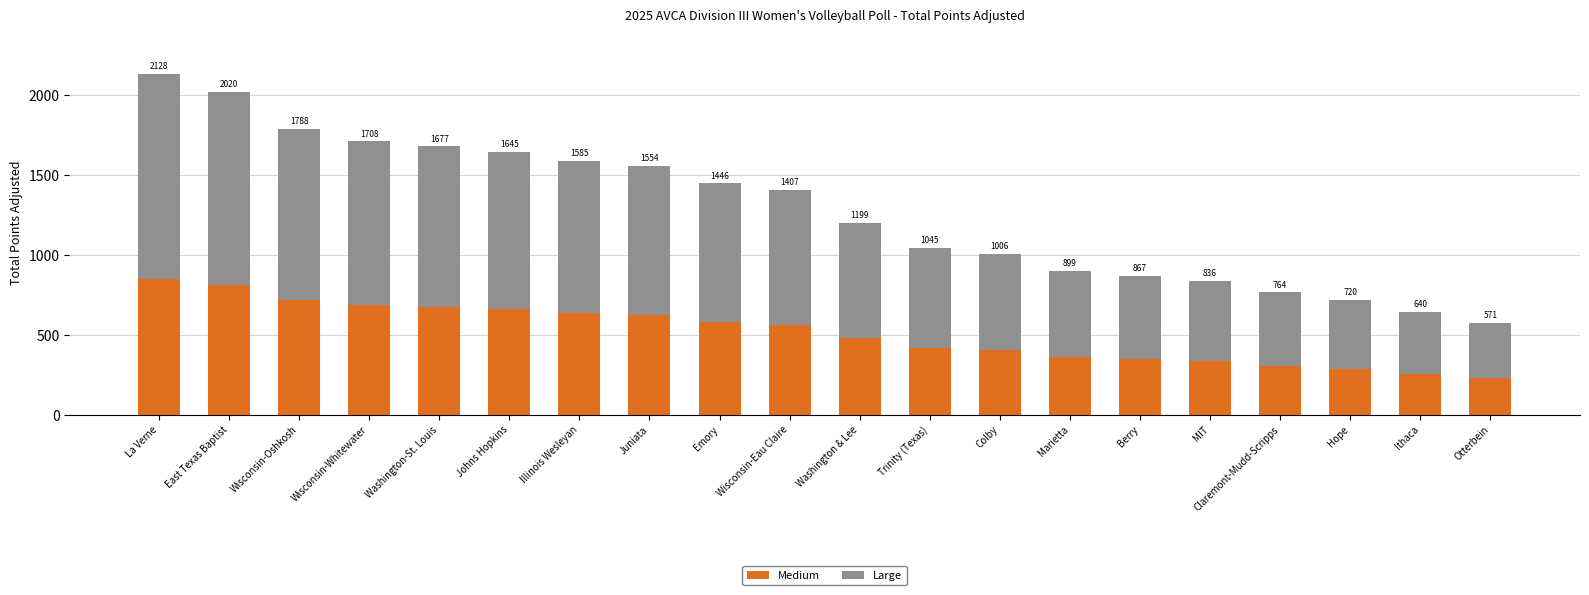

Which category has the highest value in the Medium series?

La Verne